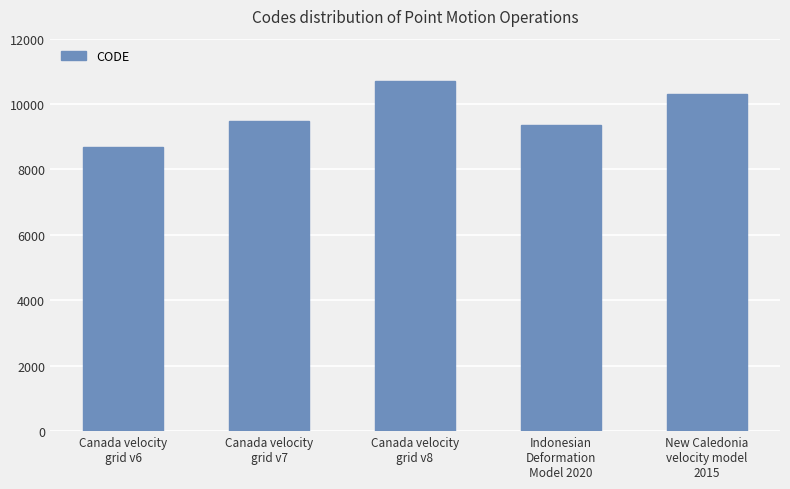

What is the average value?

9713